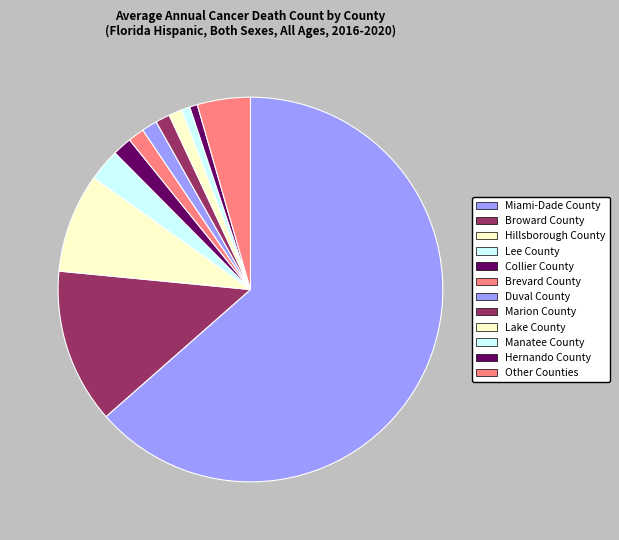

What is the largest slice in the pie chart?

Miami-Dade County